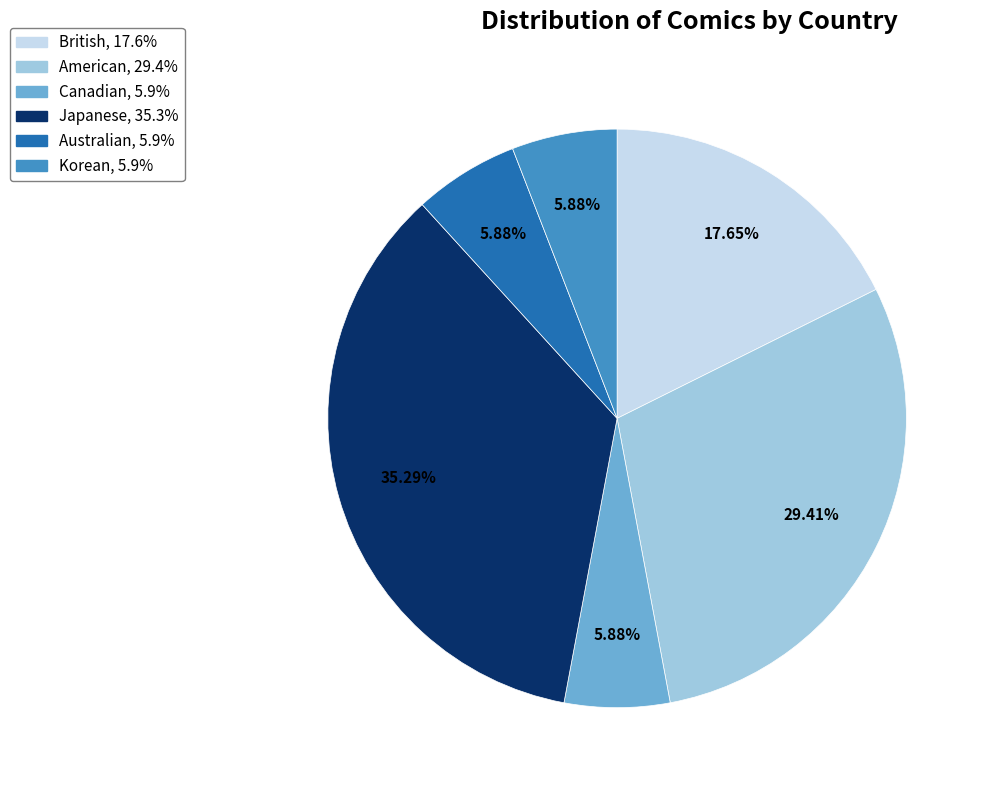

Is there any slice that represents more than half of the pie?

No